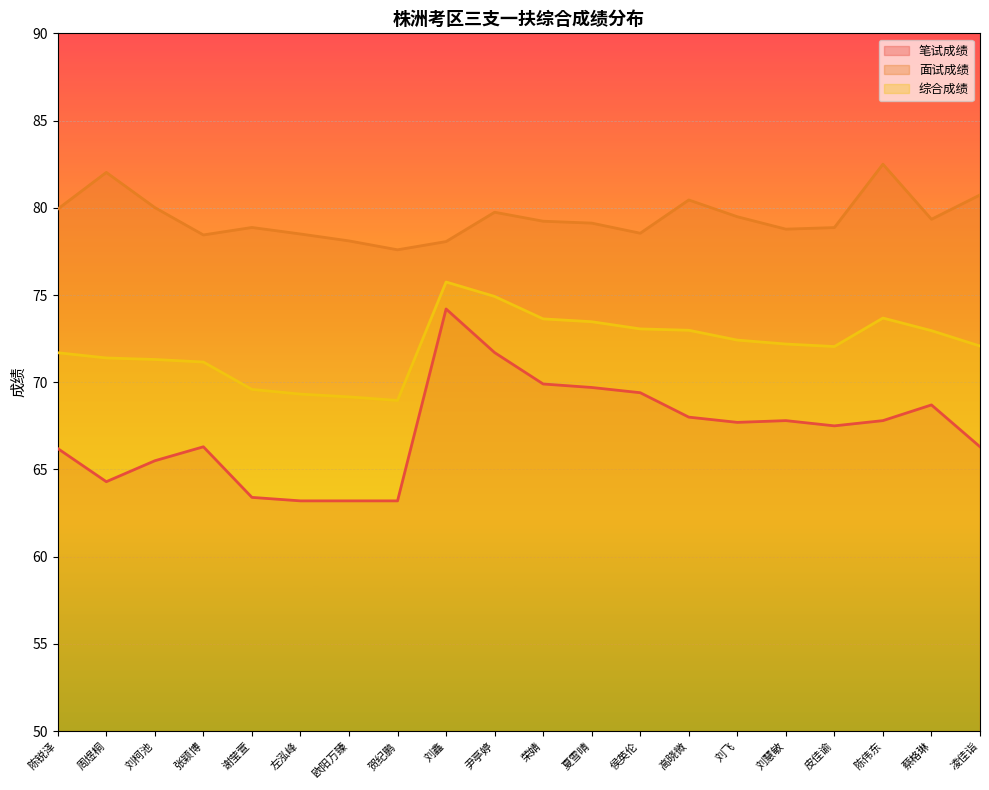

The 面试成绩 series shows 104.6 at 左泓峰. True or false?

False